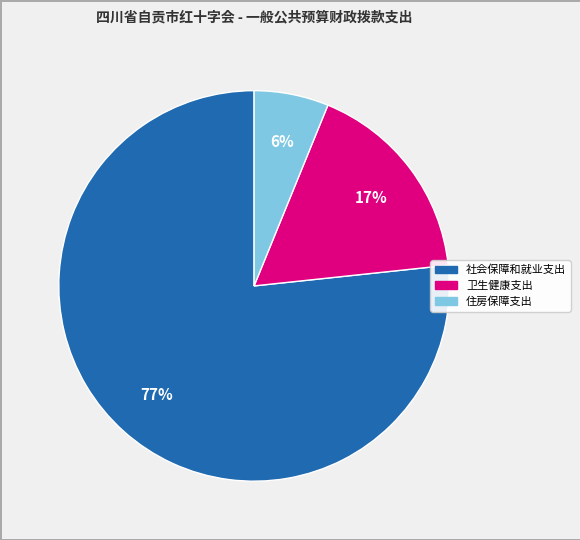

What is the smallest slice in the pie chart?

住房保障支出